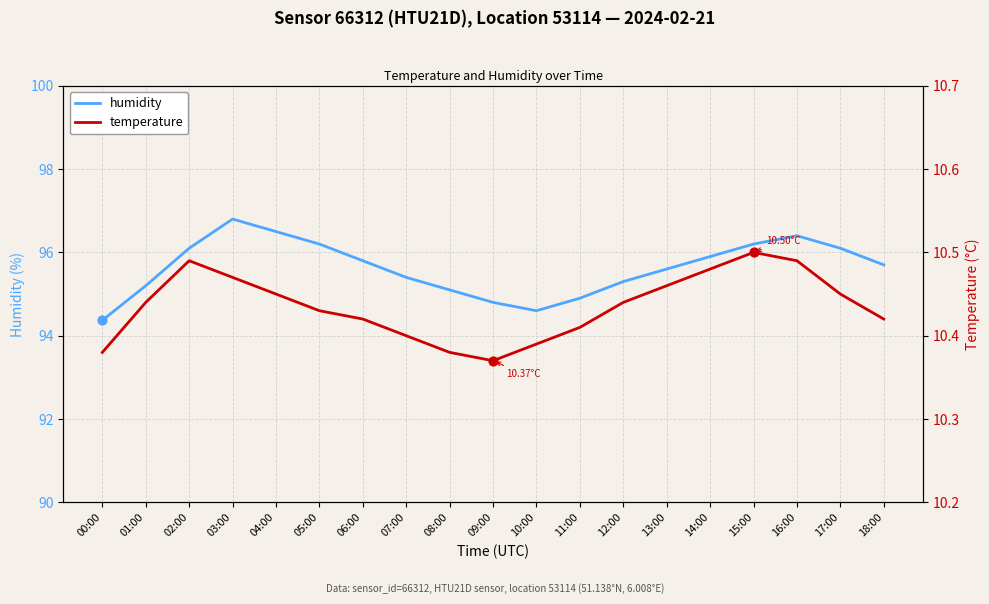

At how many categories does at least one series exceed 18?

19